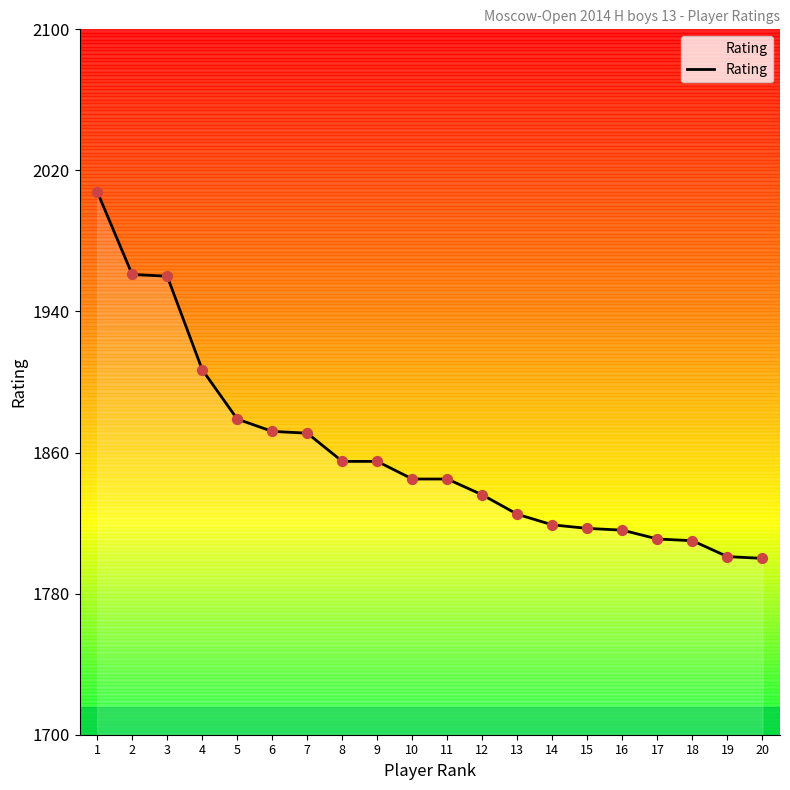

Between 15 and 12, which is larger?

12